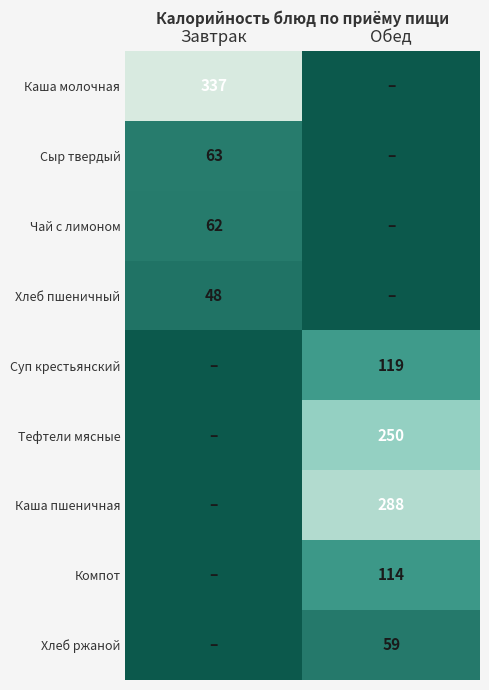

How many series are shown in this chart?

9